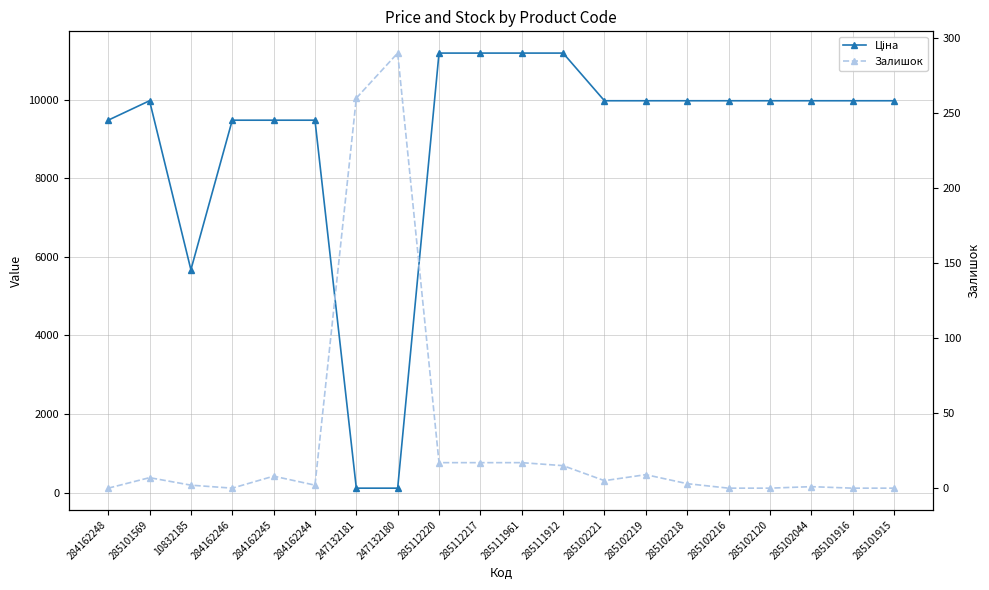

What are all the series names shown in the legend?

Ціна, Залишок